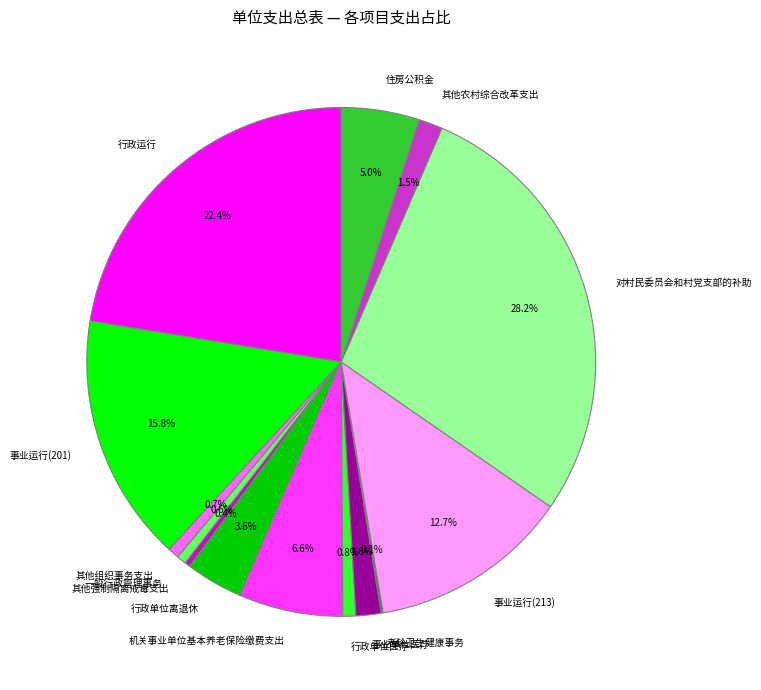

The 对村民委员会和村党支部的补助 slice represents 19% of the pie. True or false?

False